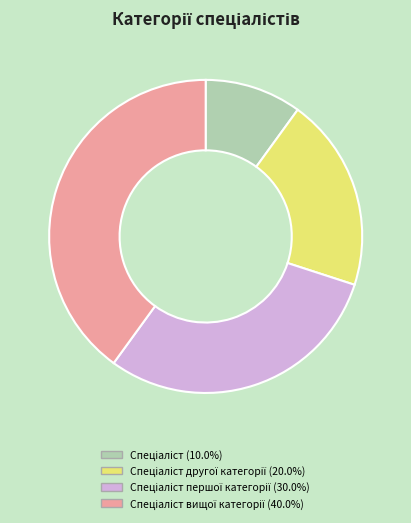

Does any single category account for the majority?

No